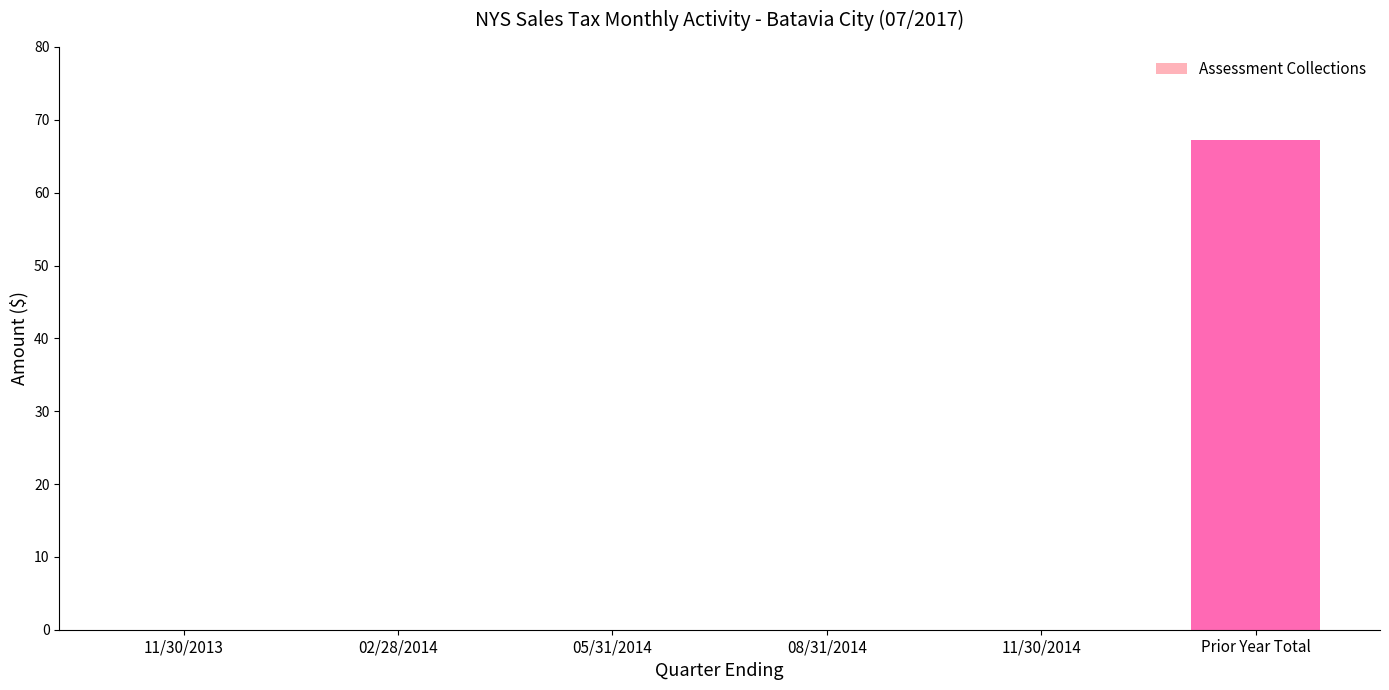

What is the maximum value shown in the chart?

67.3